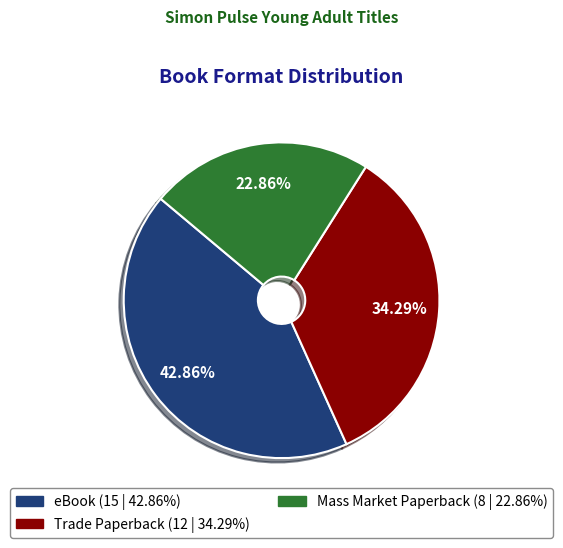

To the nearest percent, what portion does Trade Paperback represent?

34%